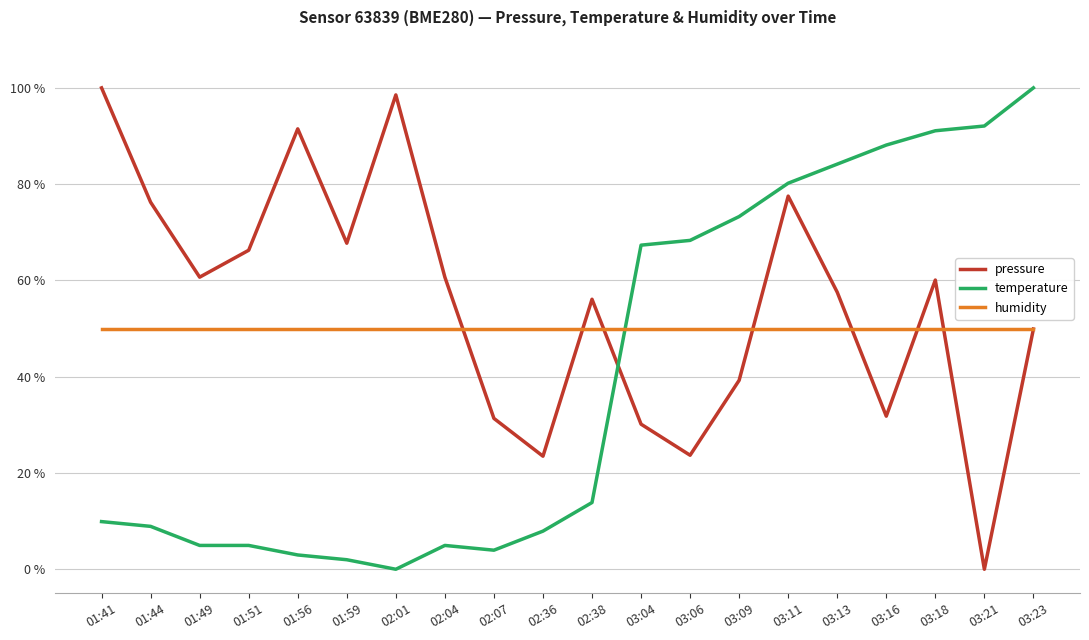

What is the average value of the humidity series?

50.0